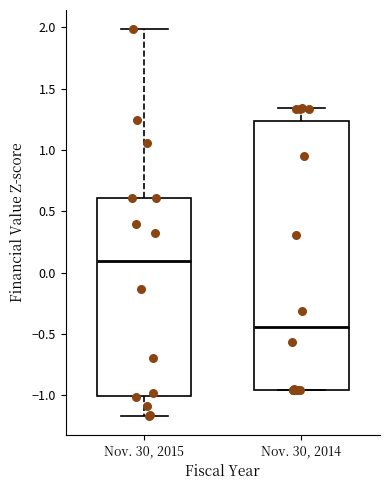

Reading left to right, transcribe this box plot: for each box, give where its median line is, the range the box spans, and where its two whiskers end, as read against the y-axis. The values are not printed on the chart, so give them approximately, as read against the axis.

Nov. 30, 2015: median 0.10, box -1.00 to 0.60, whiskers -1.15 to 2.00
Nov. 30, 2014: median -0.45, box -0.95 to 1.25, whiskers -0.95 to 1.35